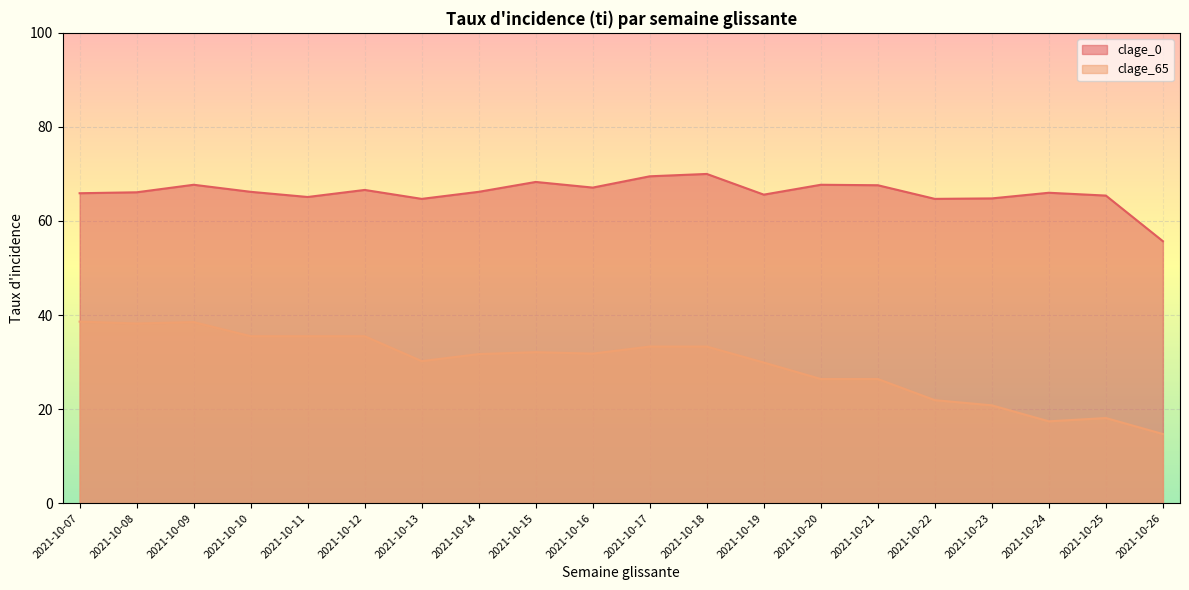

The value of clage_0 at 2021-10-09 is 67.7. True or false?

True